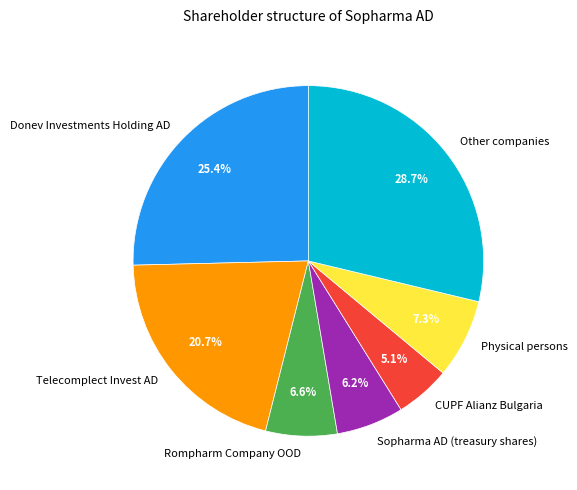

Which has a higher value, Other companies or Physical persons?

Other companies